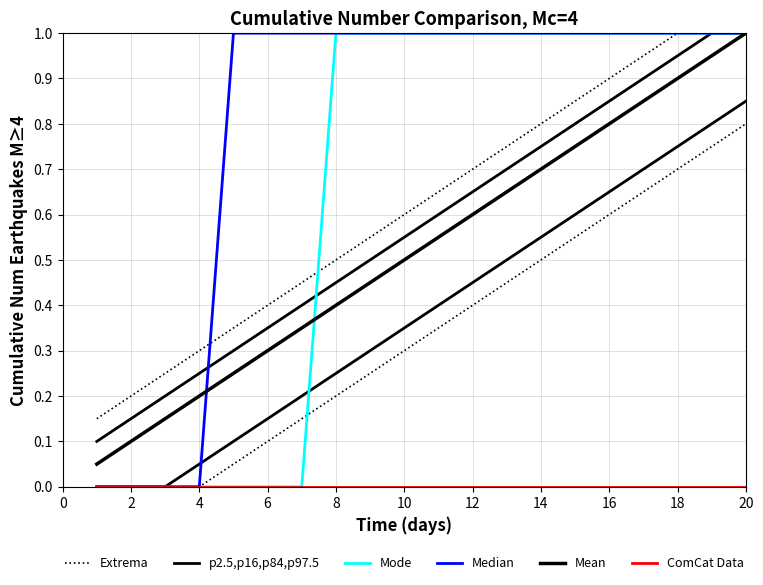

True or false: ComCat Data and Mean intersect in this chart.

False